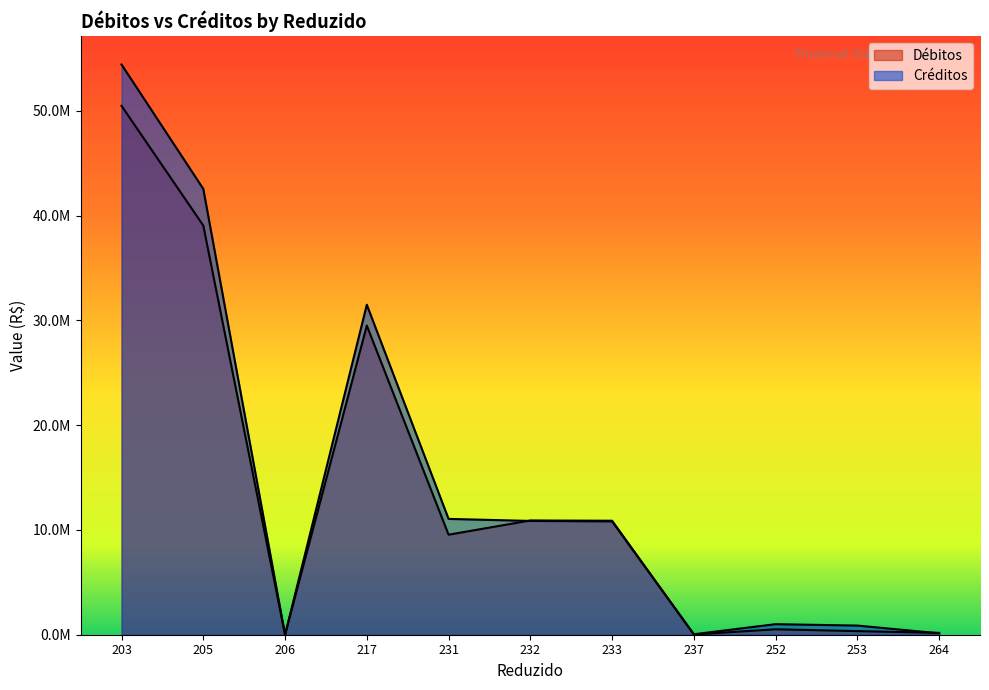

What is the maximum value shown in the chart?

54432121.0